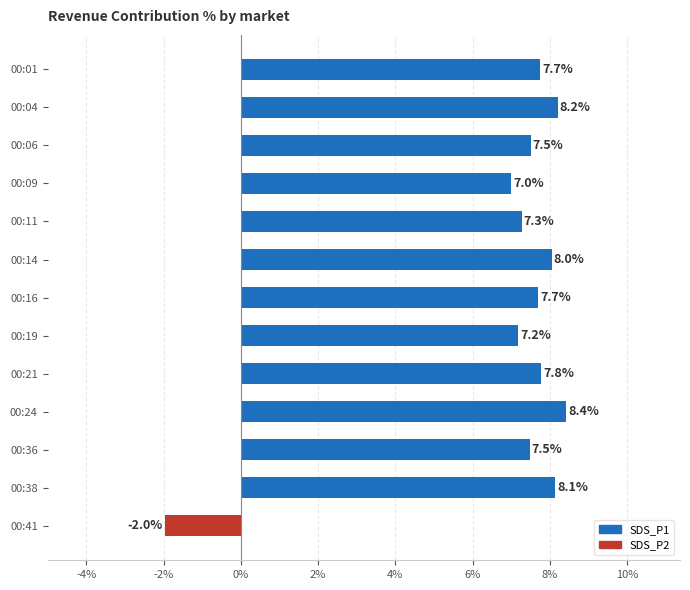

What is the value of the 5th bar from the top?

7.3